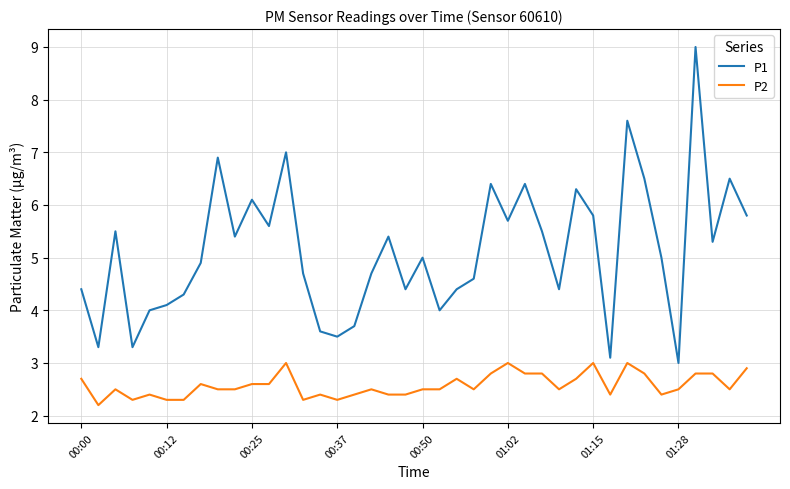

Rank the series by their average value, from lowest to highest.

P2, P1